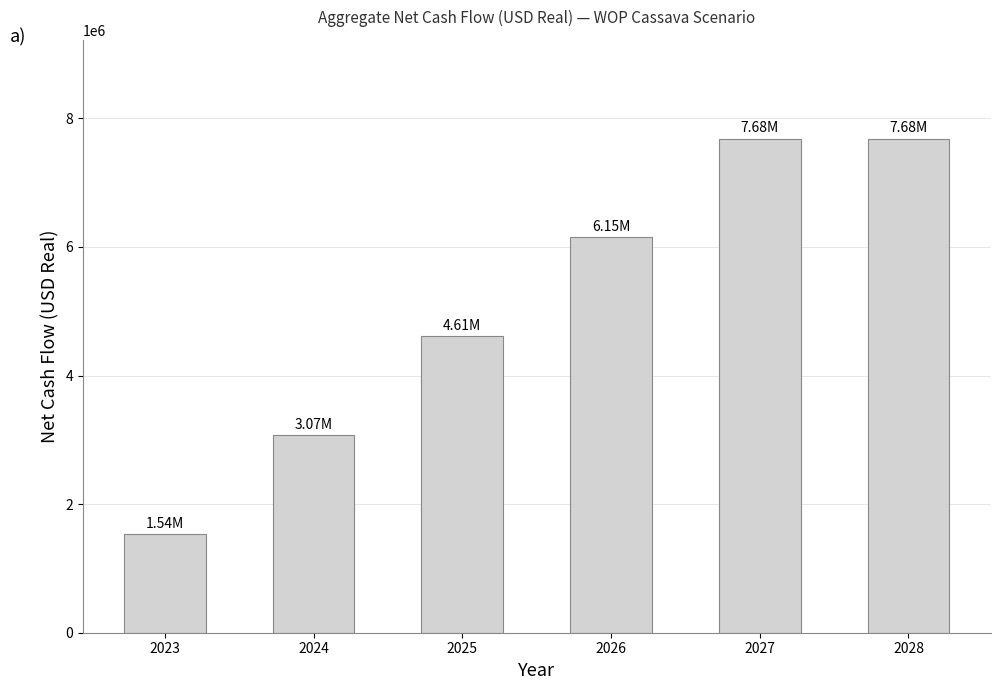

Which has a higher value, 2025 or 2024?

2025